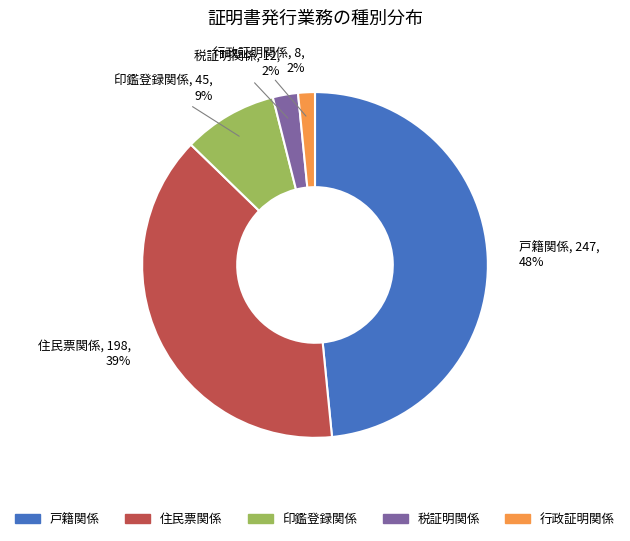

Which slice is the largest?

戸籍関係